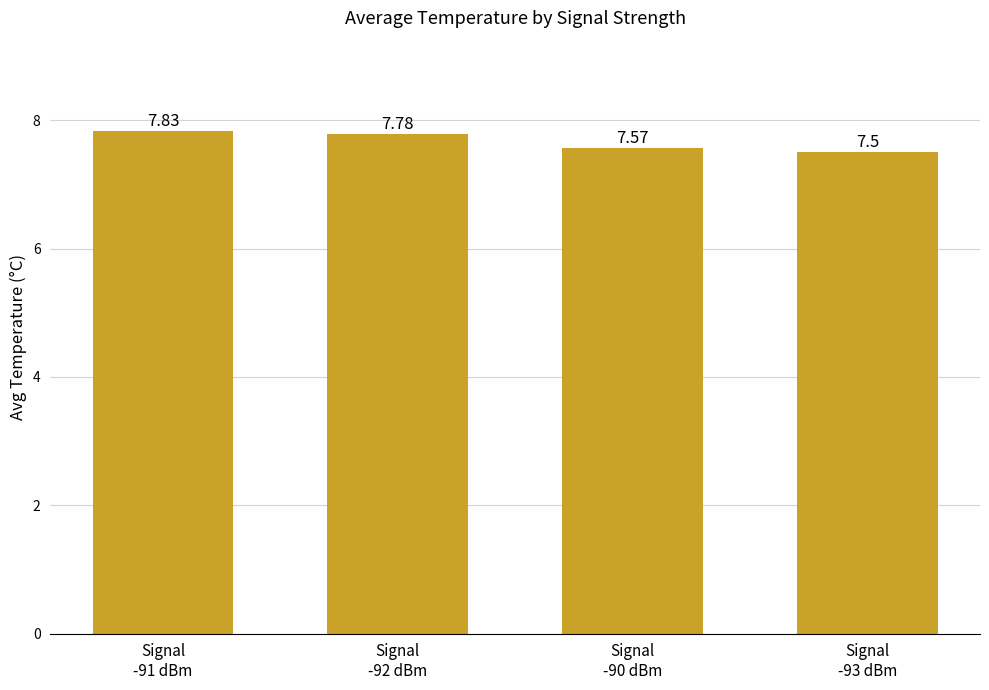

Which category has the highest value across all series?

Signal
-91 dBm